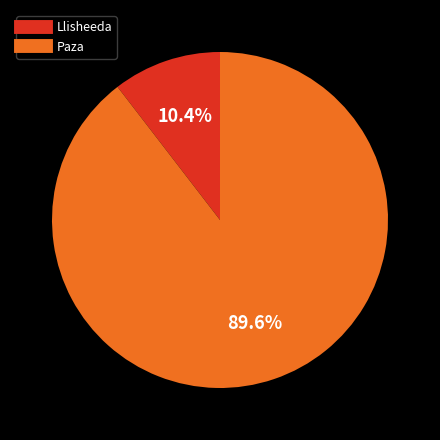

How many slices are in this pie chart?

2